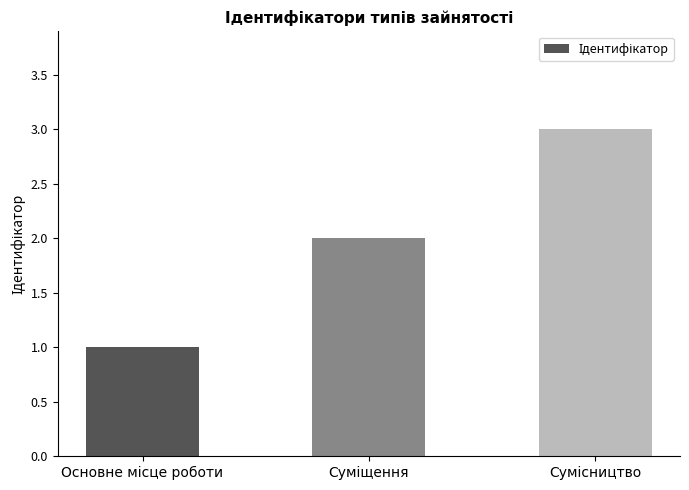

What is the greatest value displayed?

3